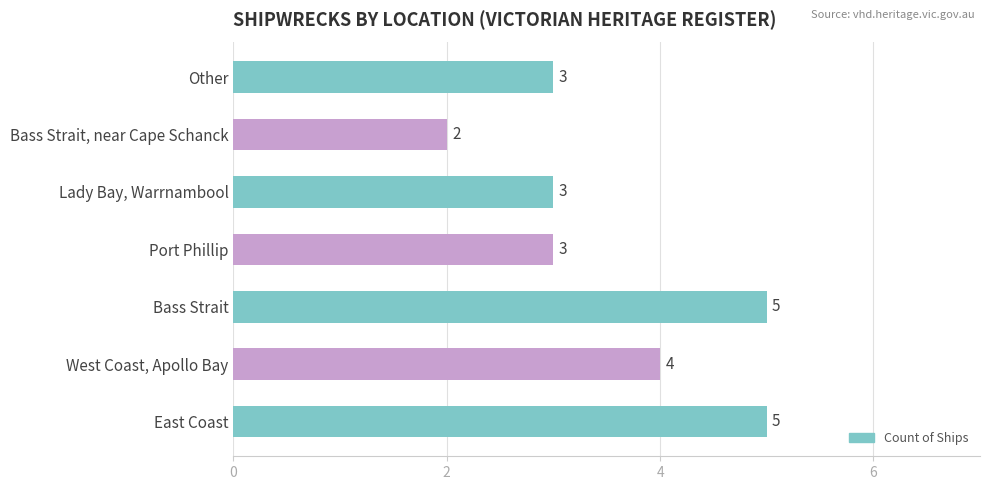

Count the number of data series in this chart.

1